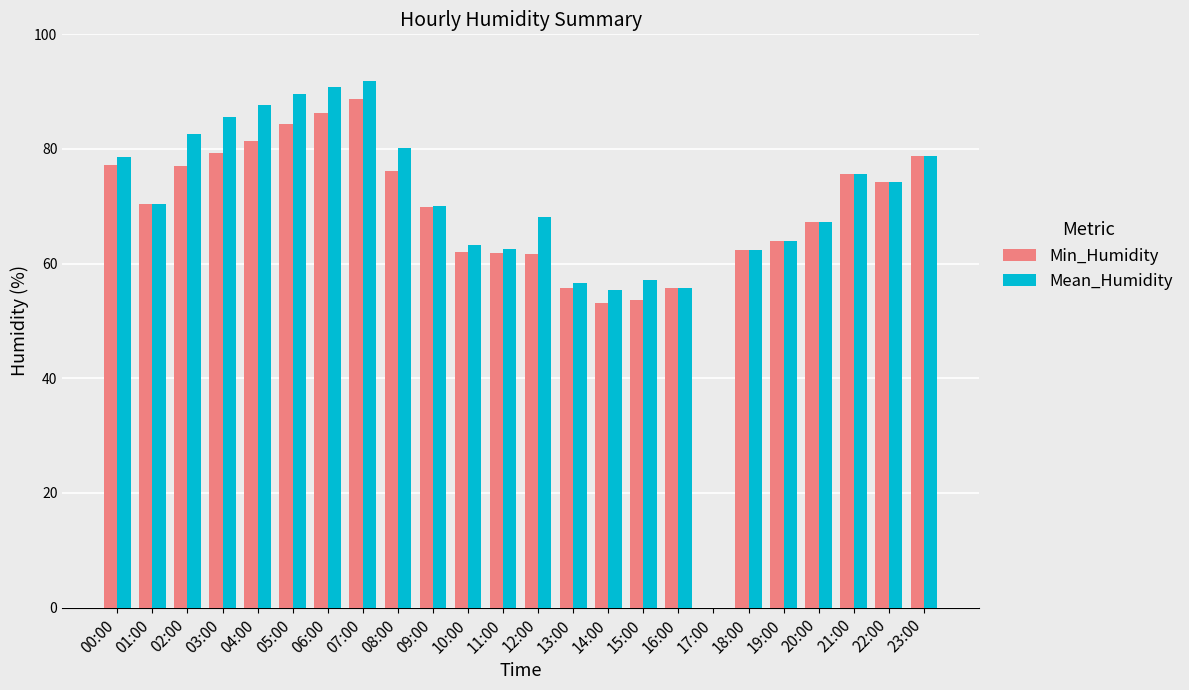

How many groups of bars are there?

24